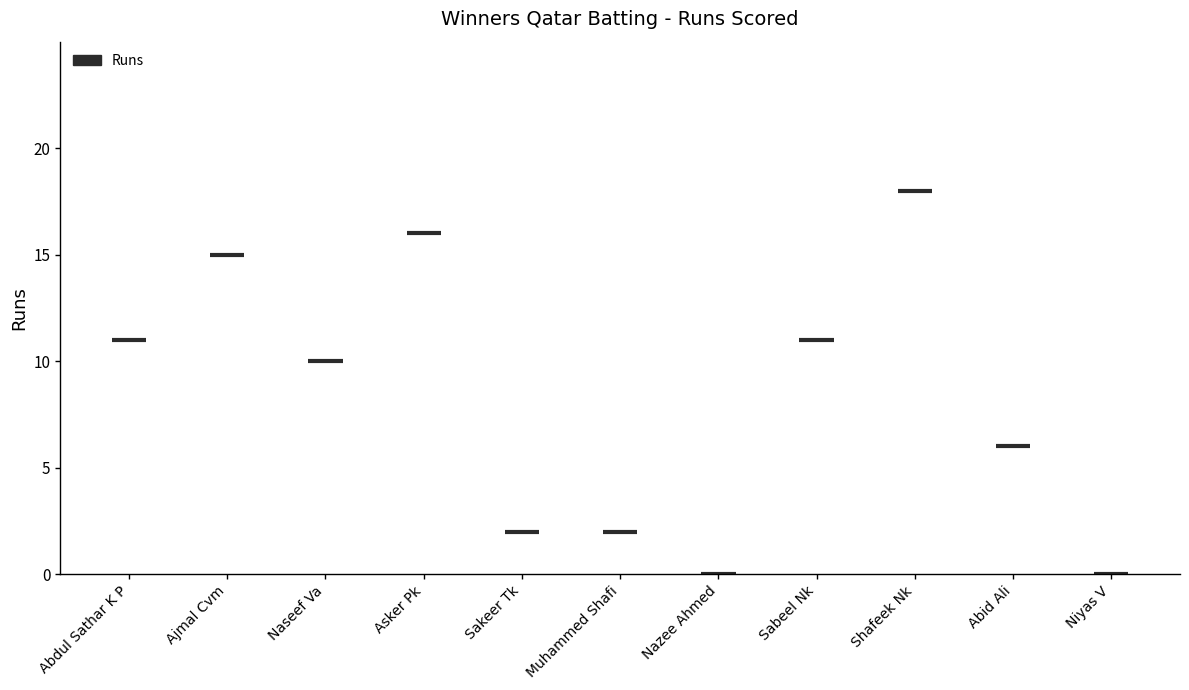

Count the number of categories in the chart.

11